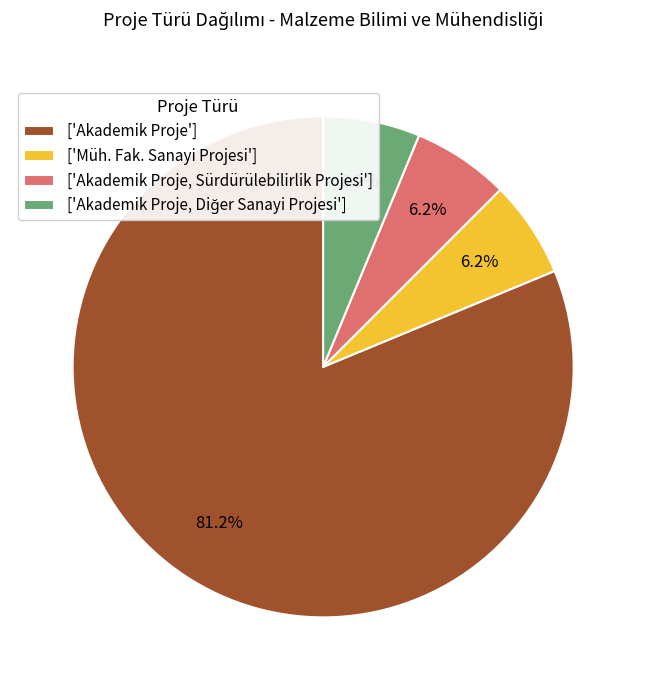

Which category accounts for the majority?

['Akademik Proje']